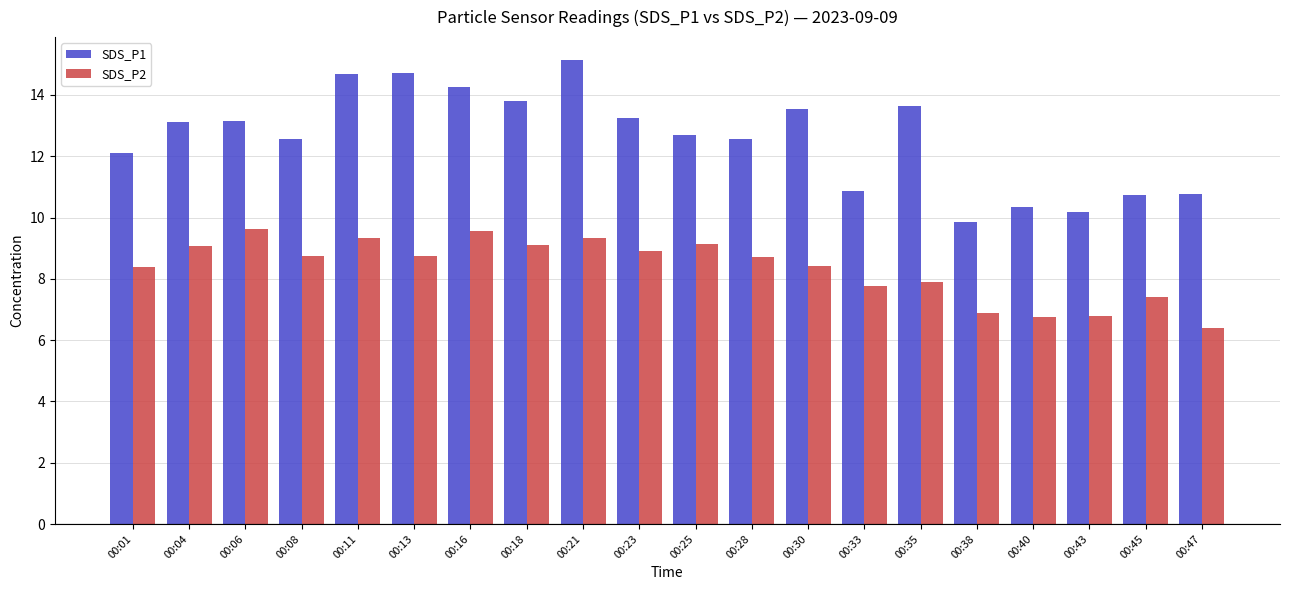

Does the chart contain stacked bars?

No